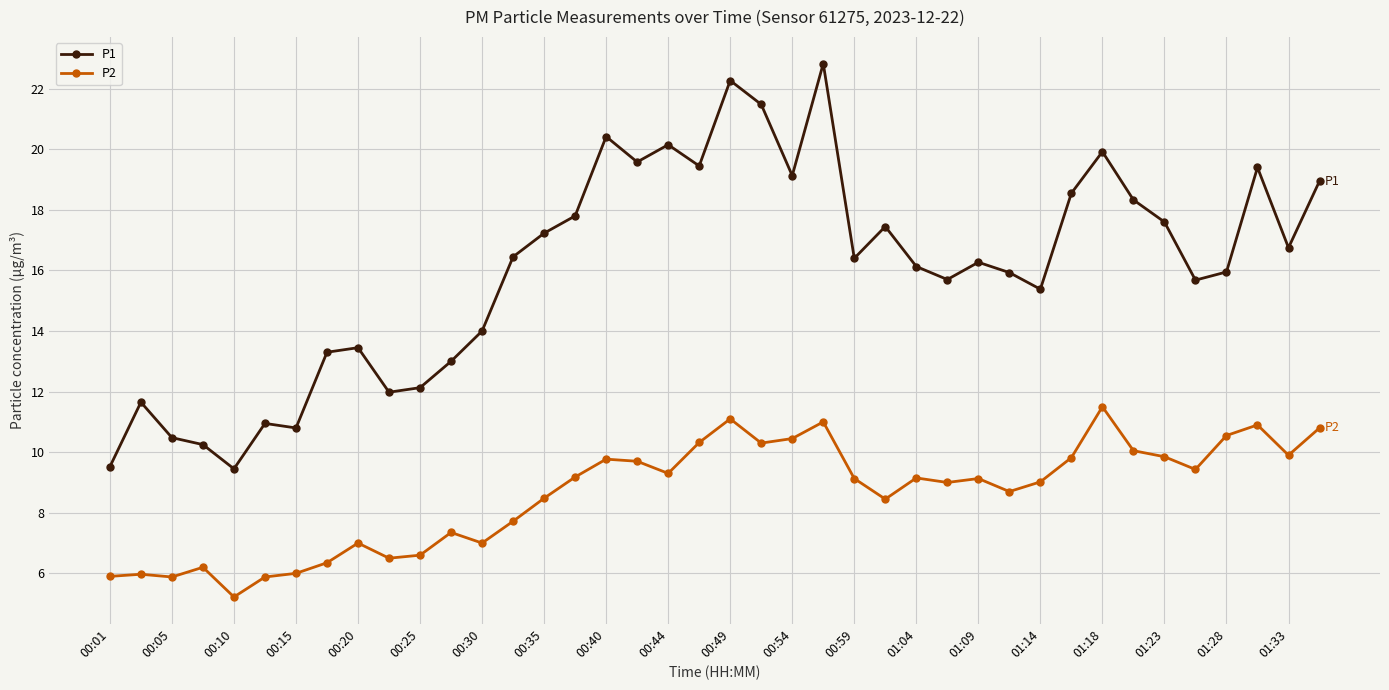

How many lines are shown in the chart?

2